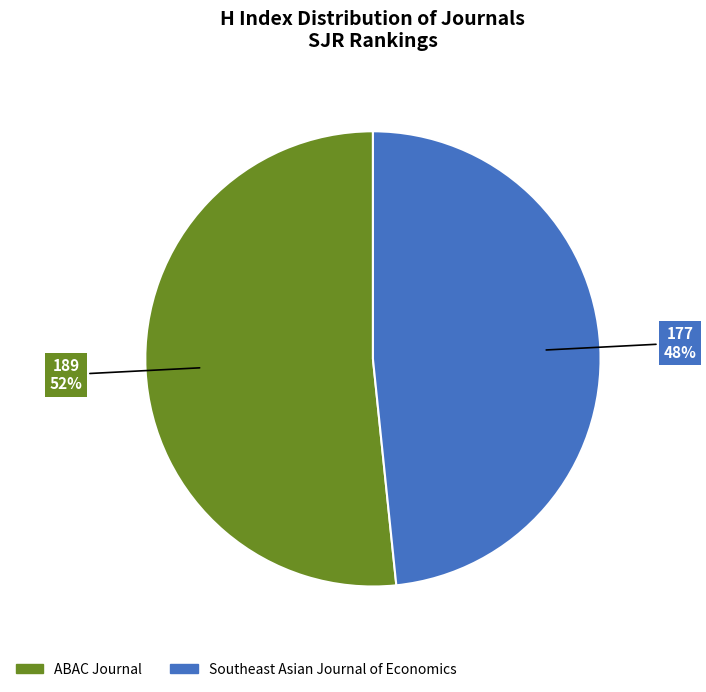

How many slices are in this pie chart?

2